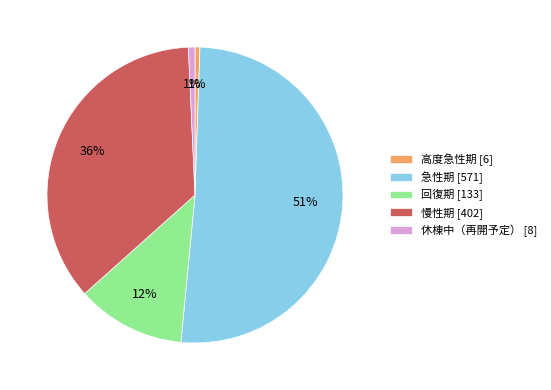

To the nearest percent, what is the difference between the 休棟中（再開予定） and 回復期 slice percentages?

11%